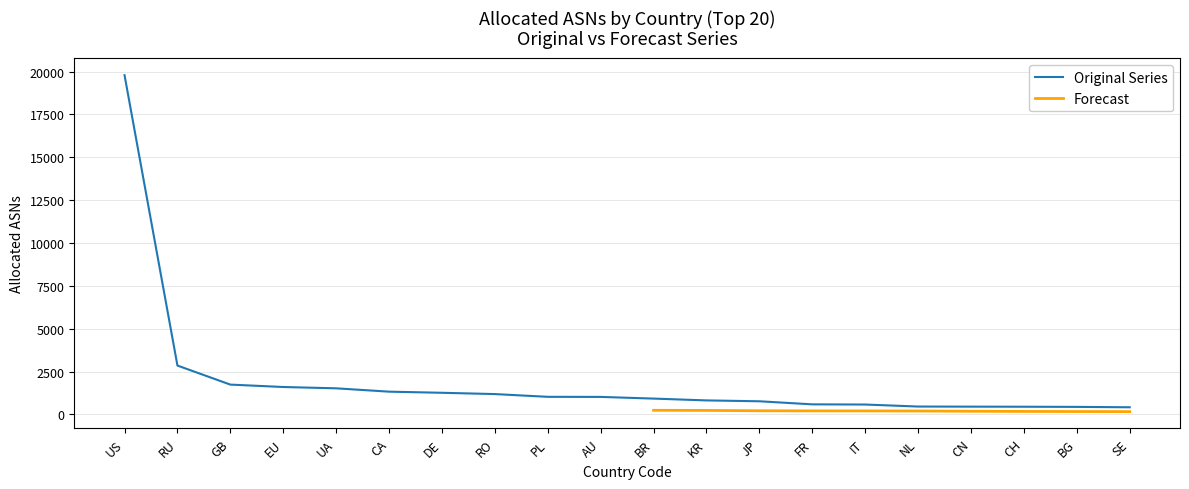

Rank the categories by value from highest to lowest.

US, RU, GB, EU, UA, CA, DE, RO, PL, AU, BR, KR, JP, FR, IT, NL, CN, CH, BG, SE